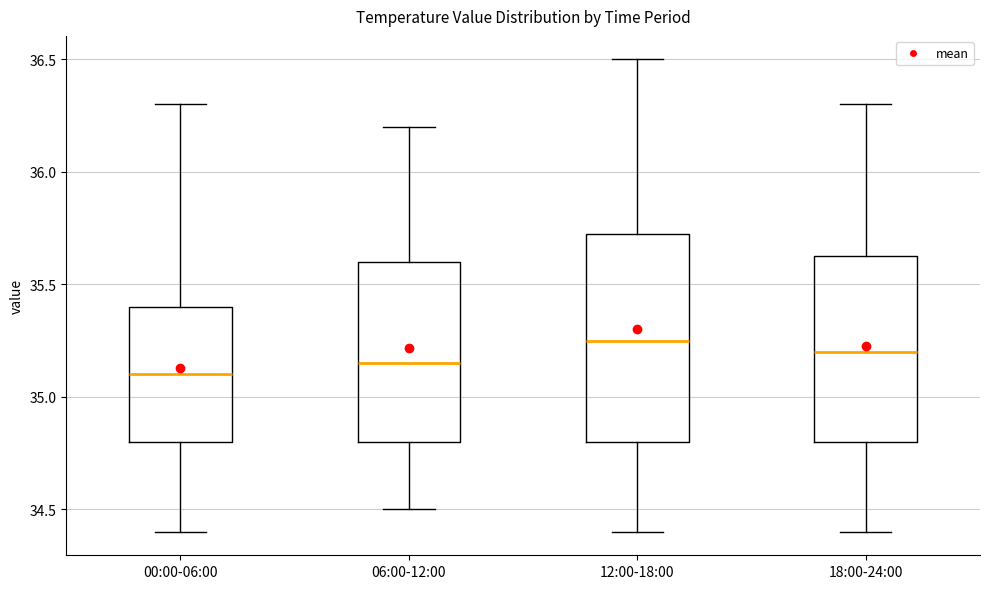

Which box's median line is the lowest?

00:00-06:00